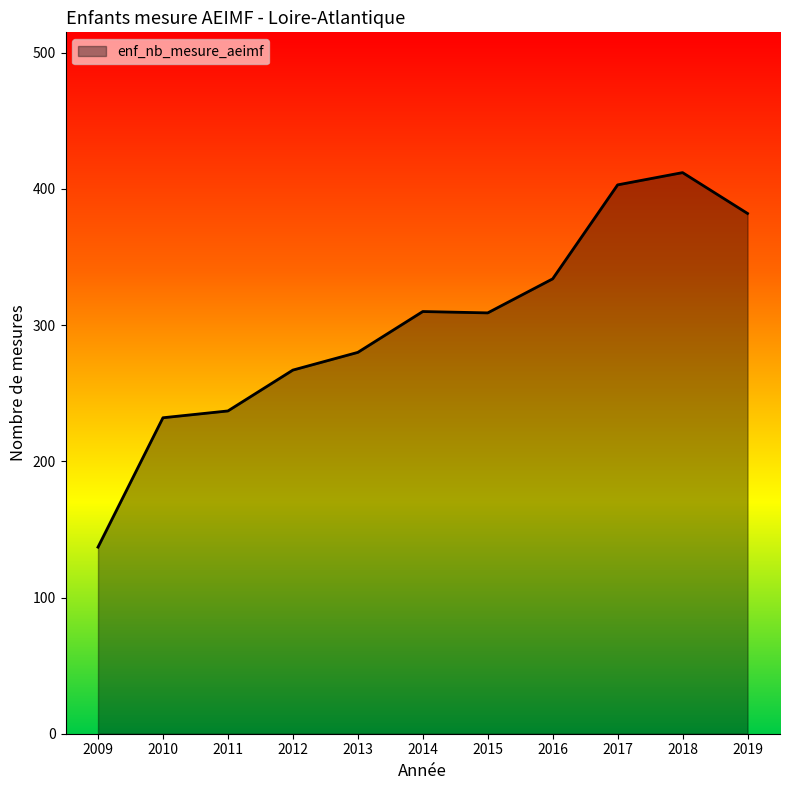

What is the difference between the values at 2013 and 2012?

13